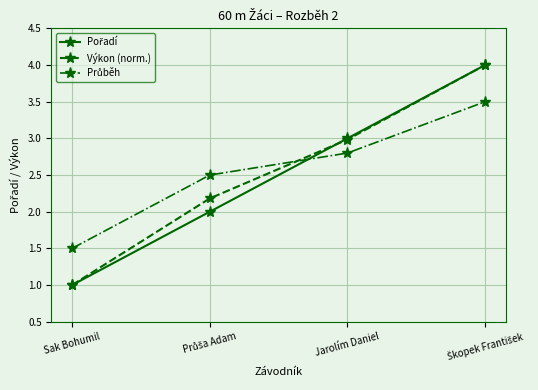

The value of Výkon (norm.) at Jarolím Daniel is 5.1. True or false?

False